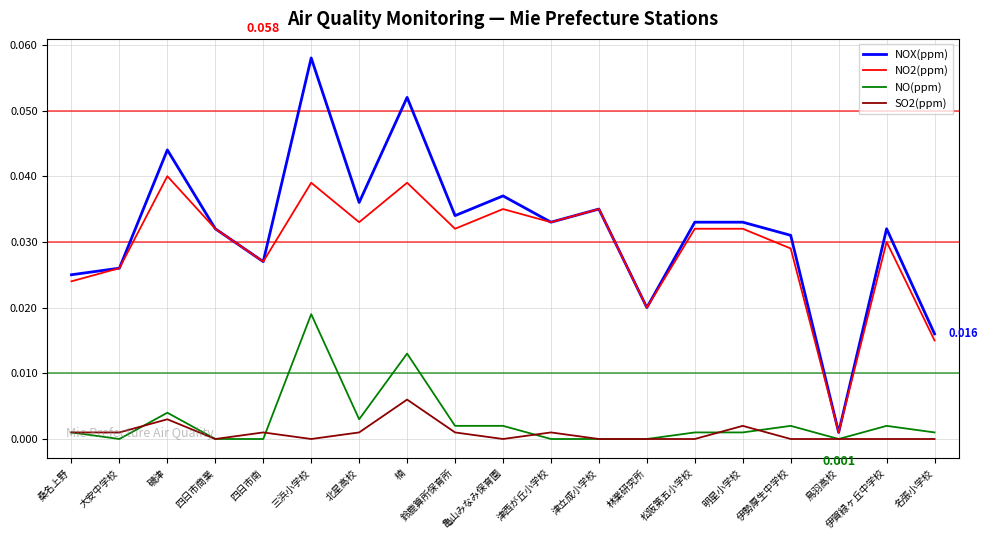

Is the value of NO(ppm) at 伊賀緑ヶ丘中学校 greater than the value of SO2(ppm) at 名張小学校?

Yes